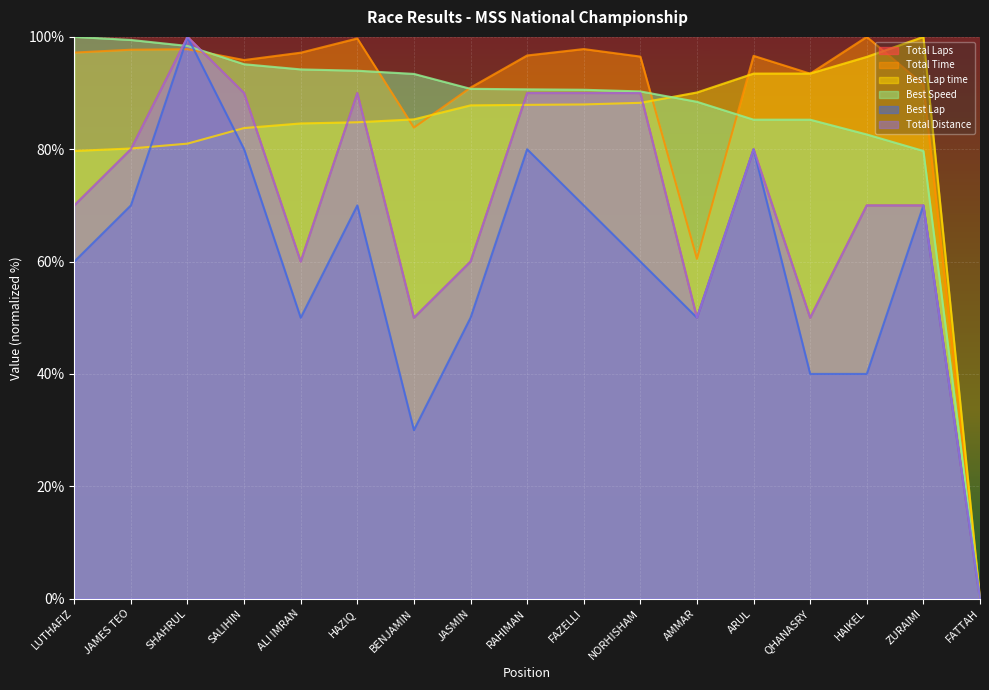

Between AMMAR and JASMIN, which is larger?

JASMIN